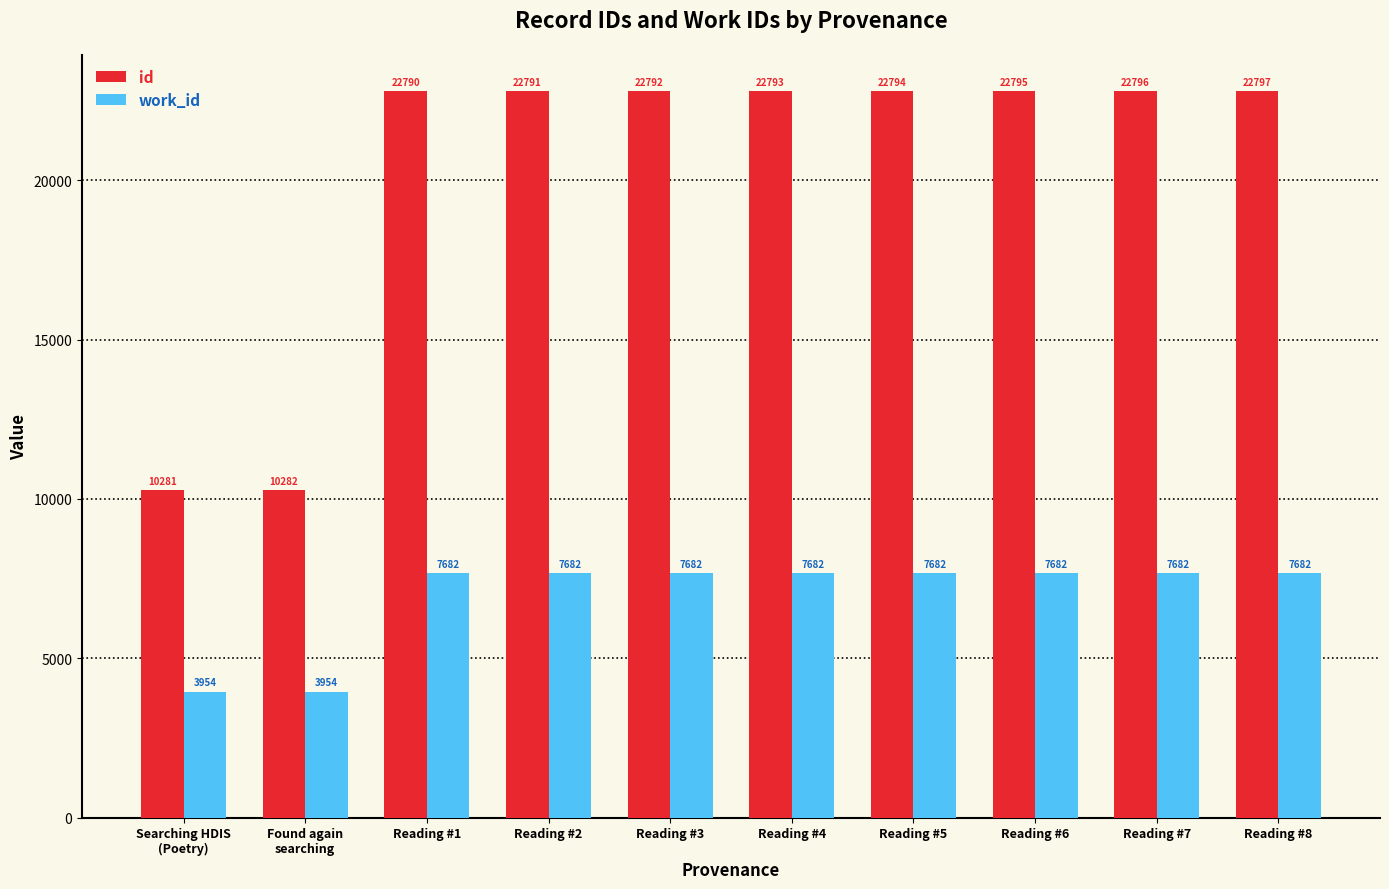

How many groups of bars are there?

10